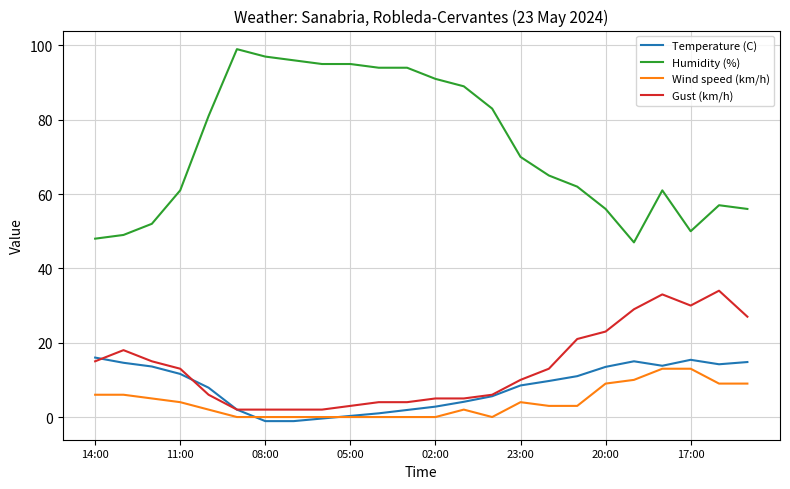

What is the maximum value shown in the chart?

99.0